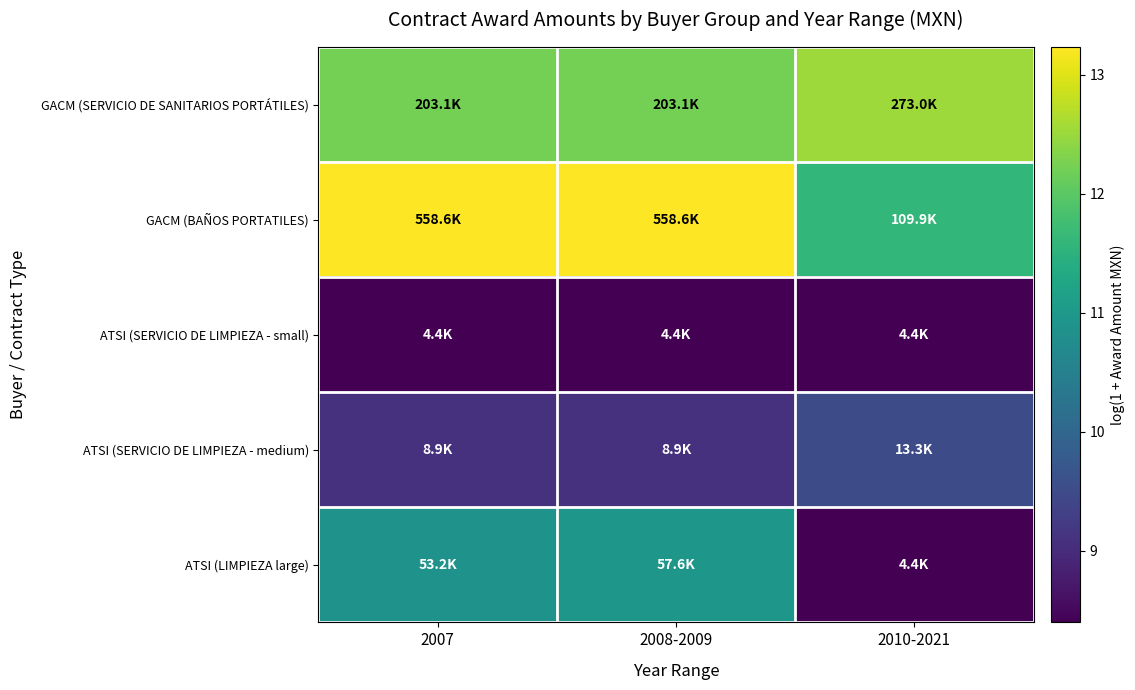

At how many categories does at least one series exceed 12?

3